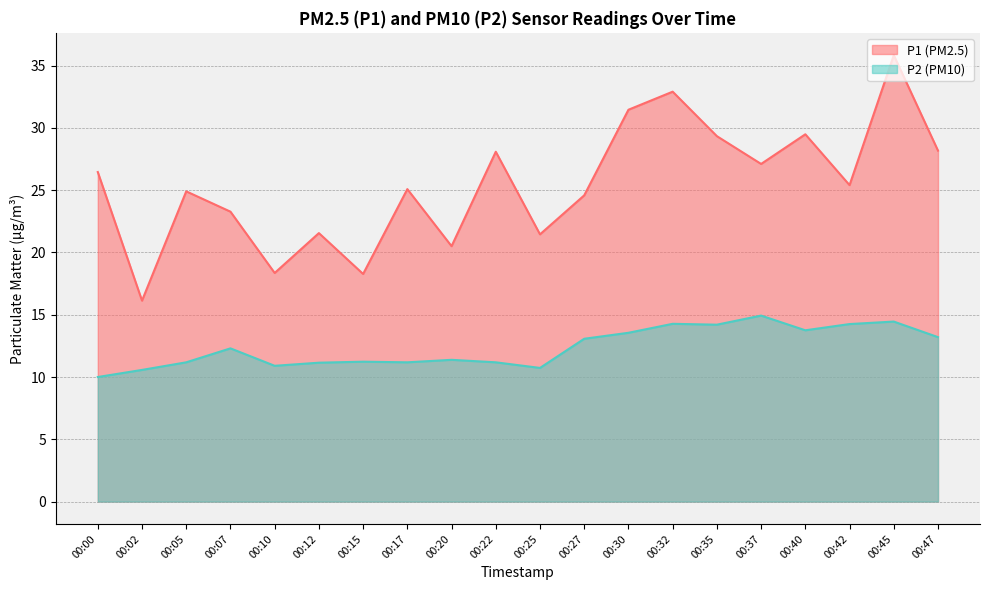

What is the average value of the P1 series?

25.4